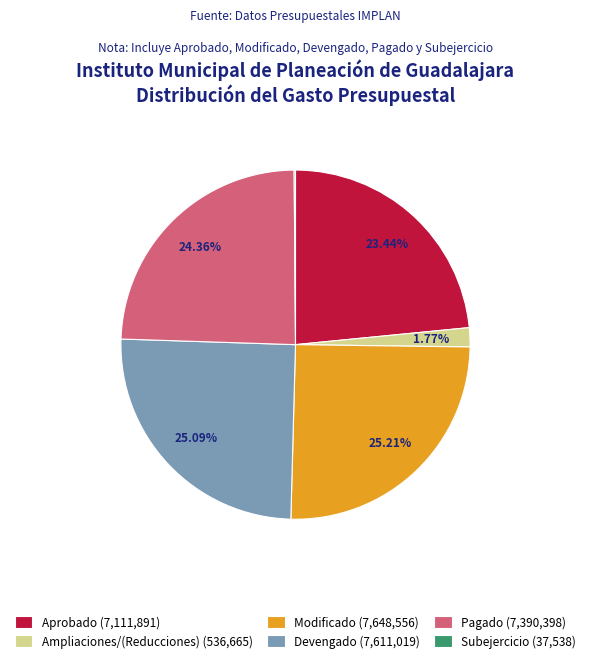

Combined, what portion of the pie is Modificado and Ampliaciones/(Reducciones)?

27.0%